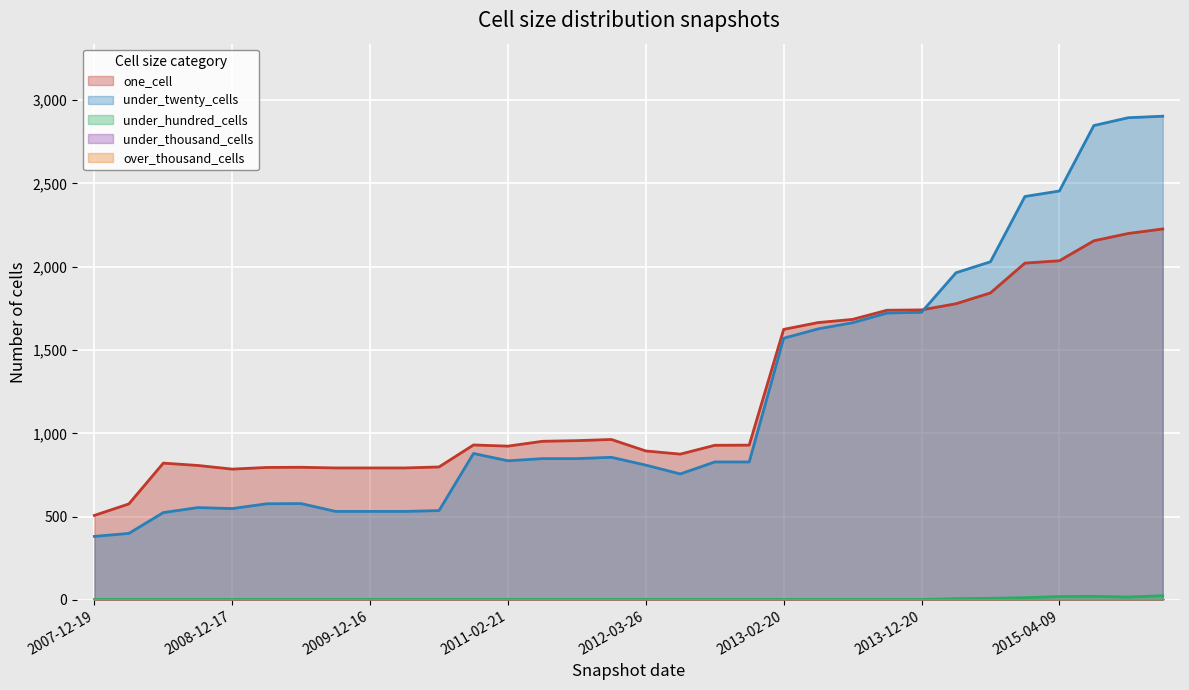

True or false: under_hundred_cells and under_twenty_cells cross at least once.

False